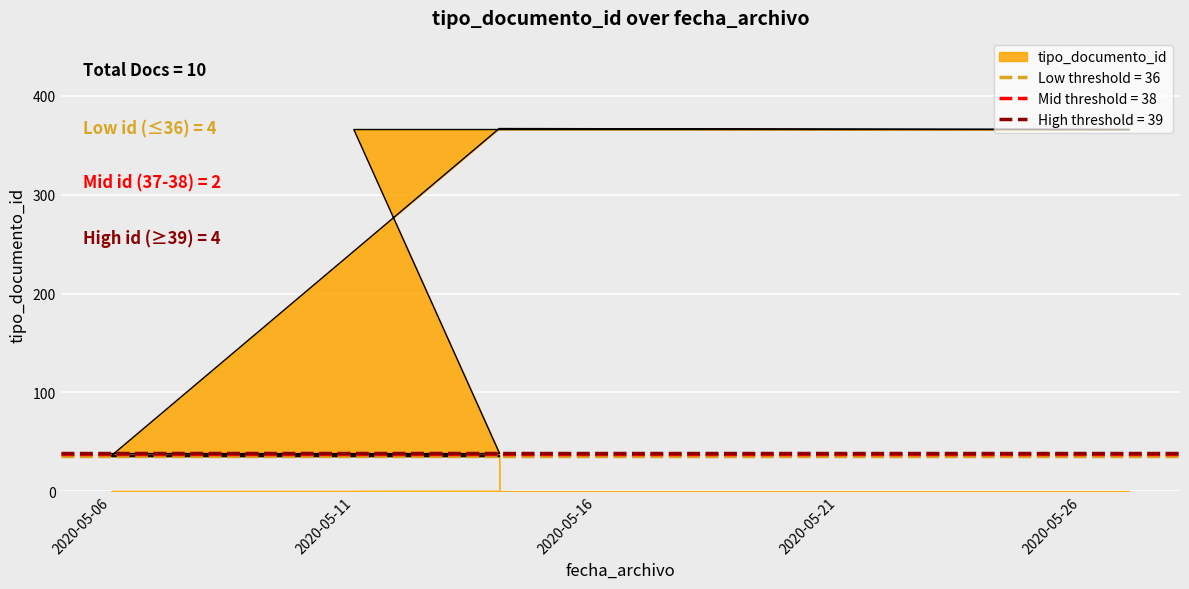

At which label is the value closest to 201?

2020-05-14